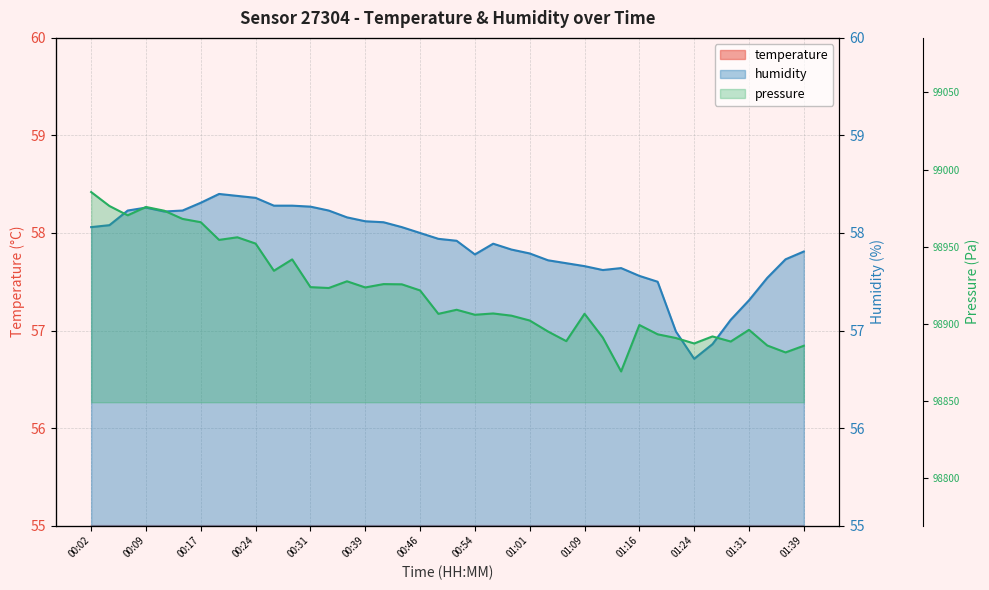

What is the label of the 20th point from the left?

00:49